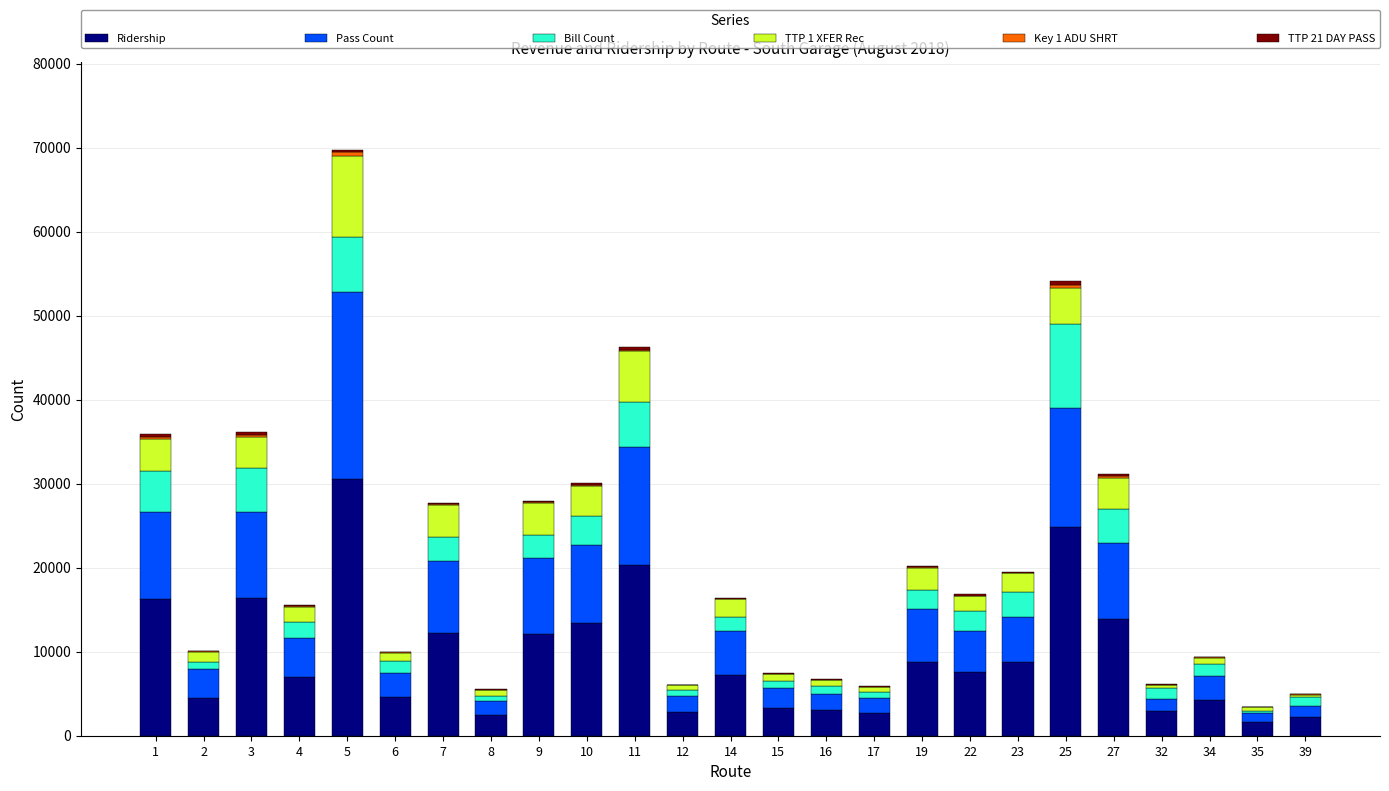

Are the bars horizontal?

No